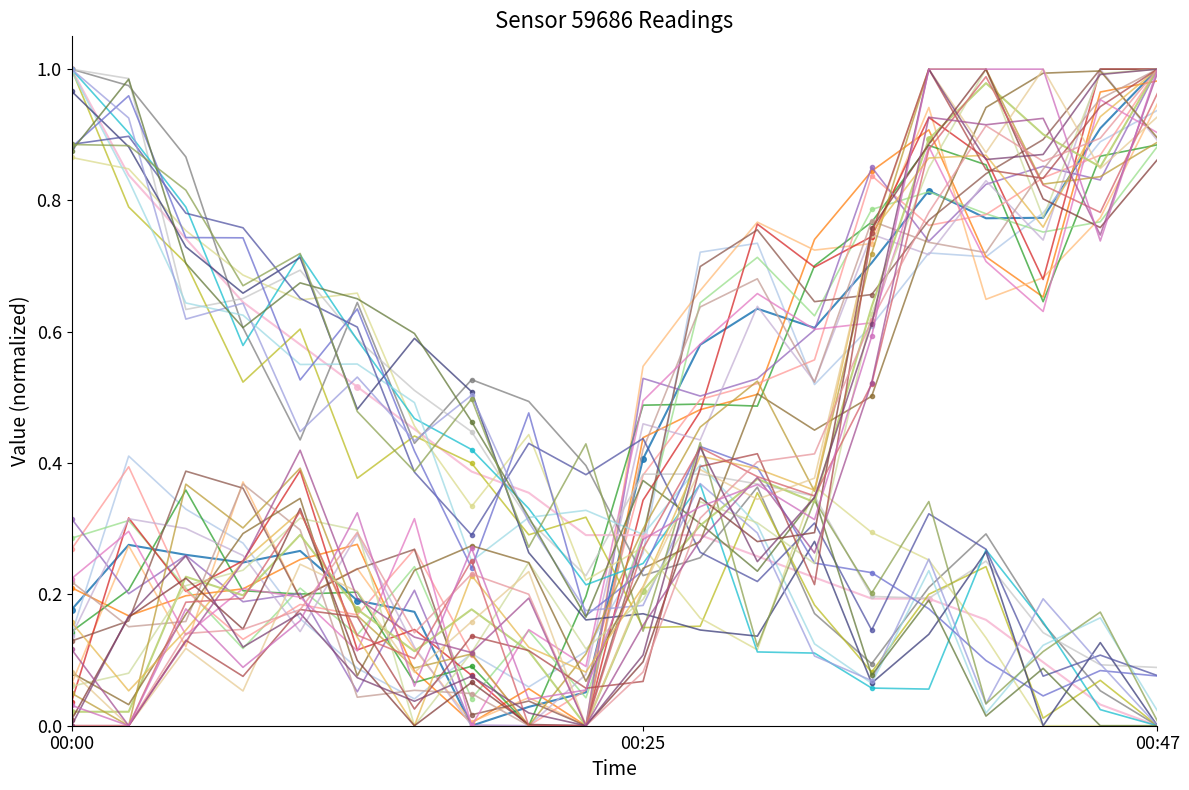

How many lines are shown in the chart?

39